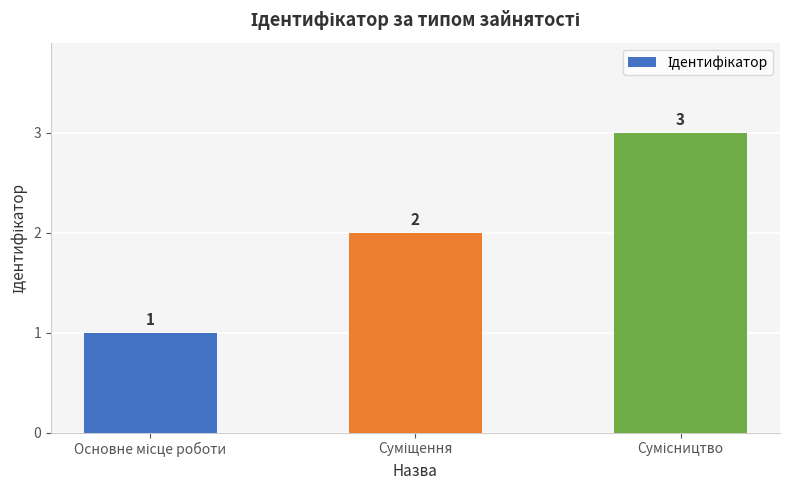

Count the values in the range 1 to 3.

3